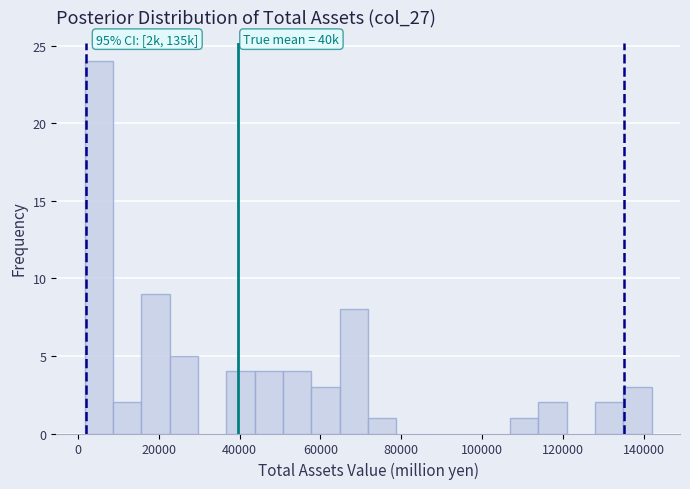

Around what value on the x-axis is the tallest bar? Give the approximate position of its centre, as read against the axis.

6000